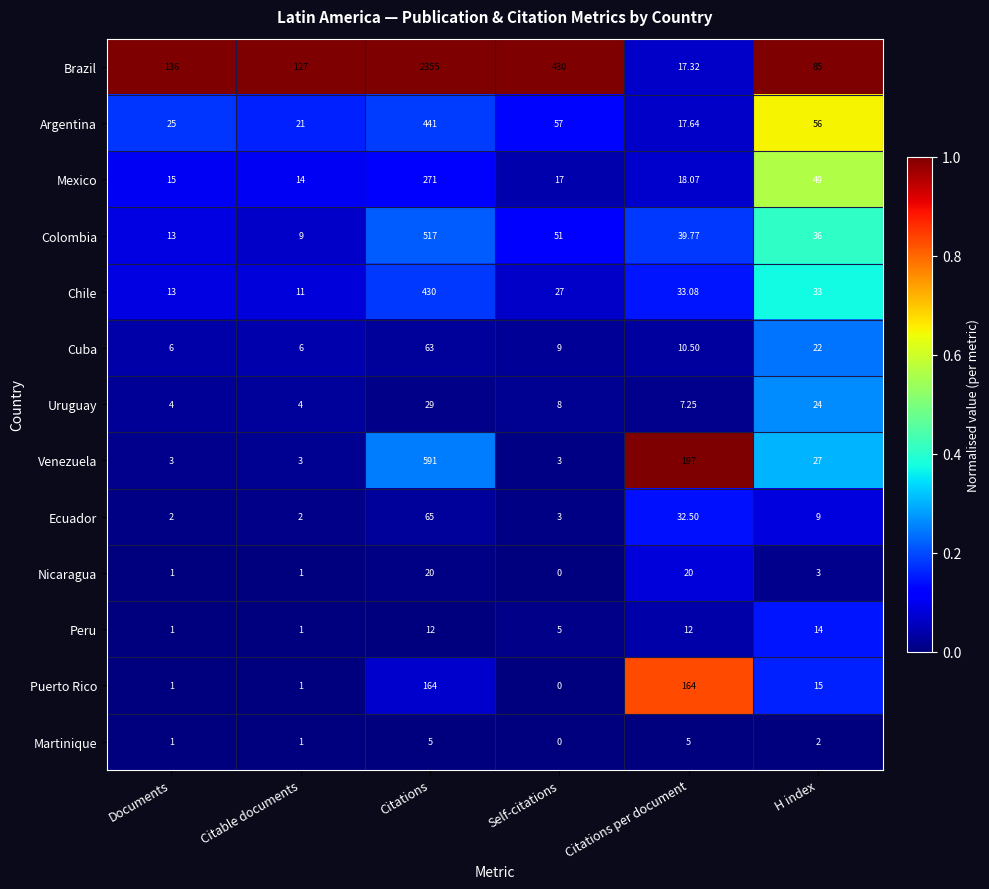

Which series has the largest range (max minus min)?

Brazil